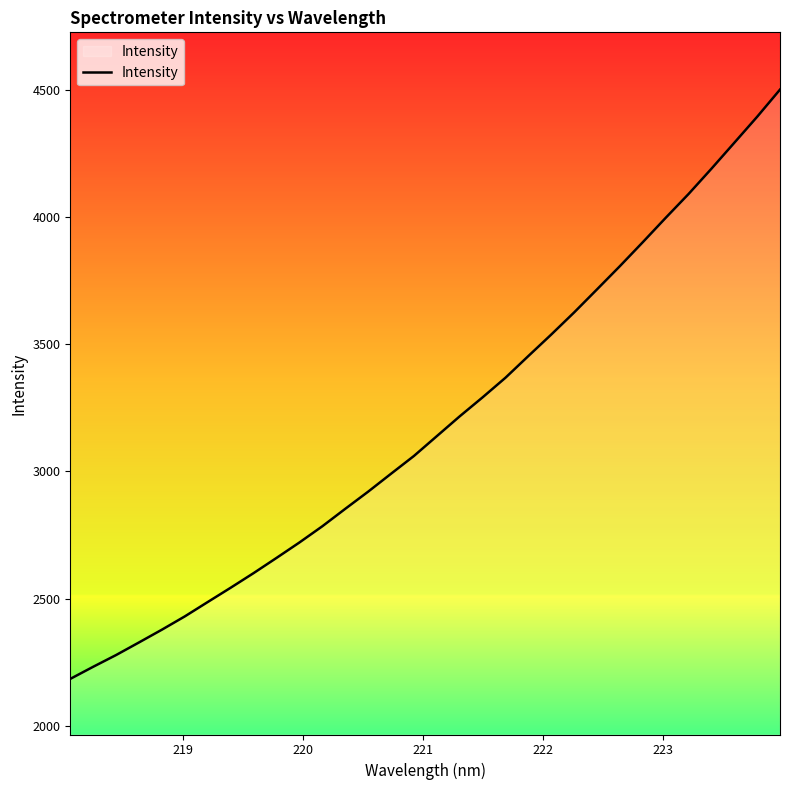

What is the maximum value shown in the chart?

4499.7